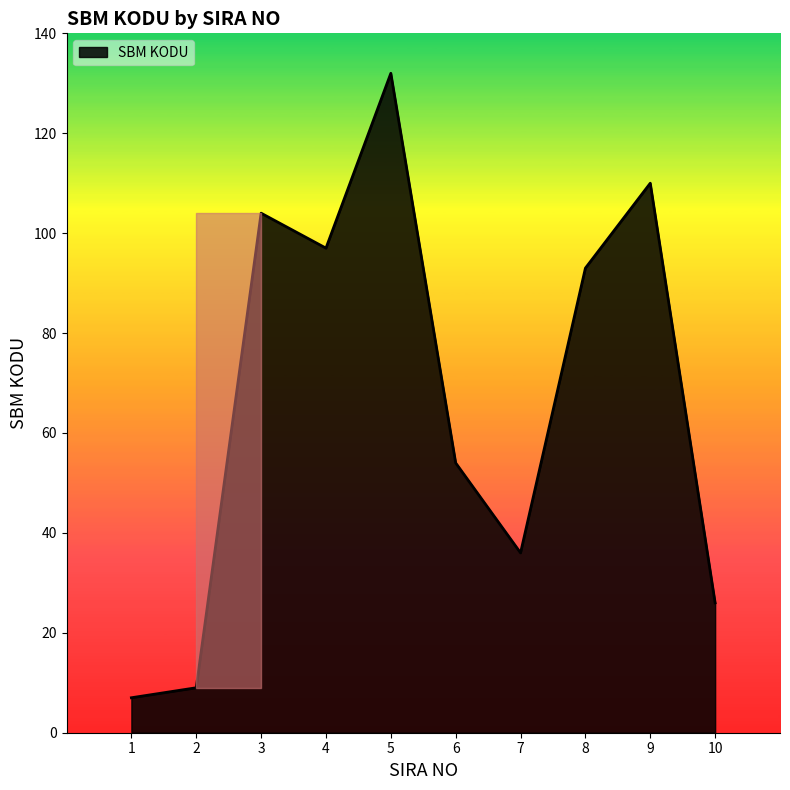

Which label corresponds to the largest value in the chart?

5